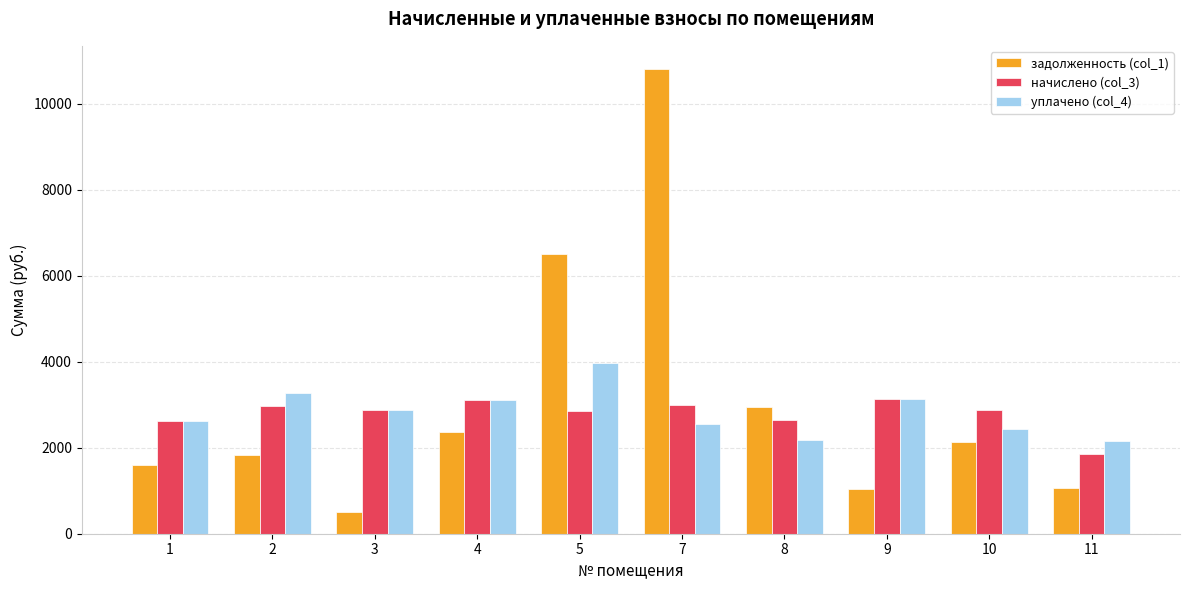

The начислено (col_3) series shows 4617.3 at 3. True or false?

False